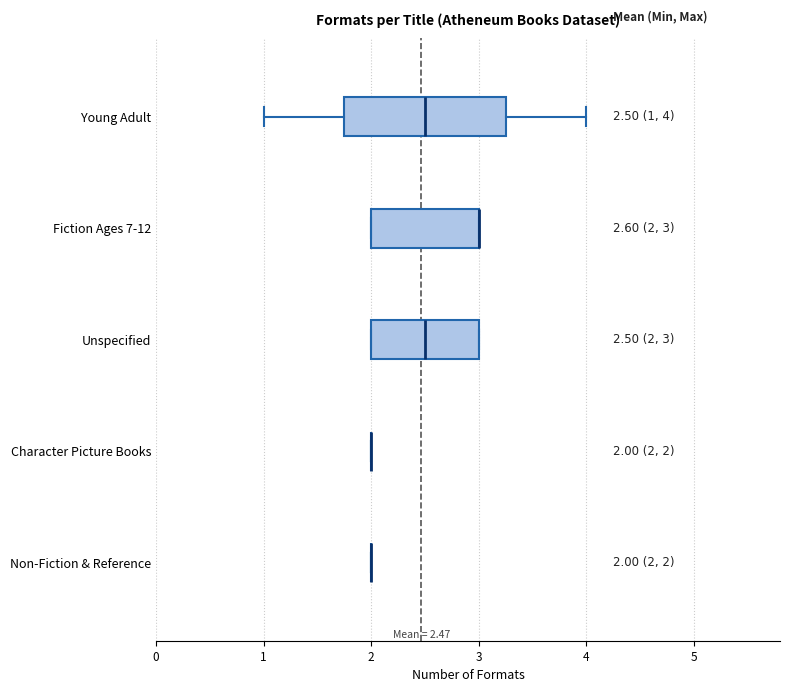

Which box is the widest, from its left edge to its right edge?

Young Adult